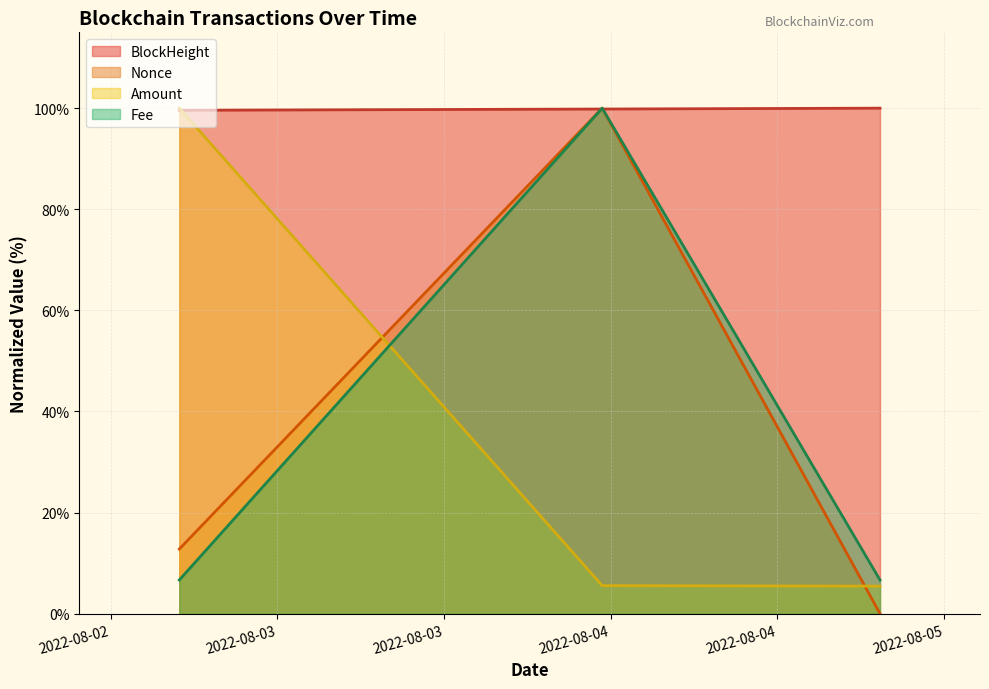

How many categories are shown in the chart?

3